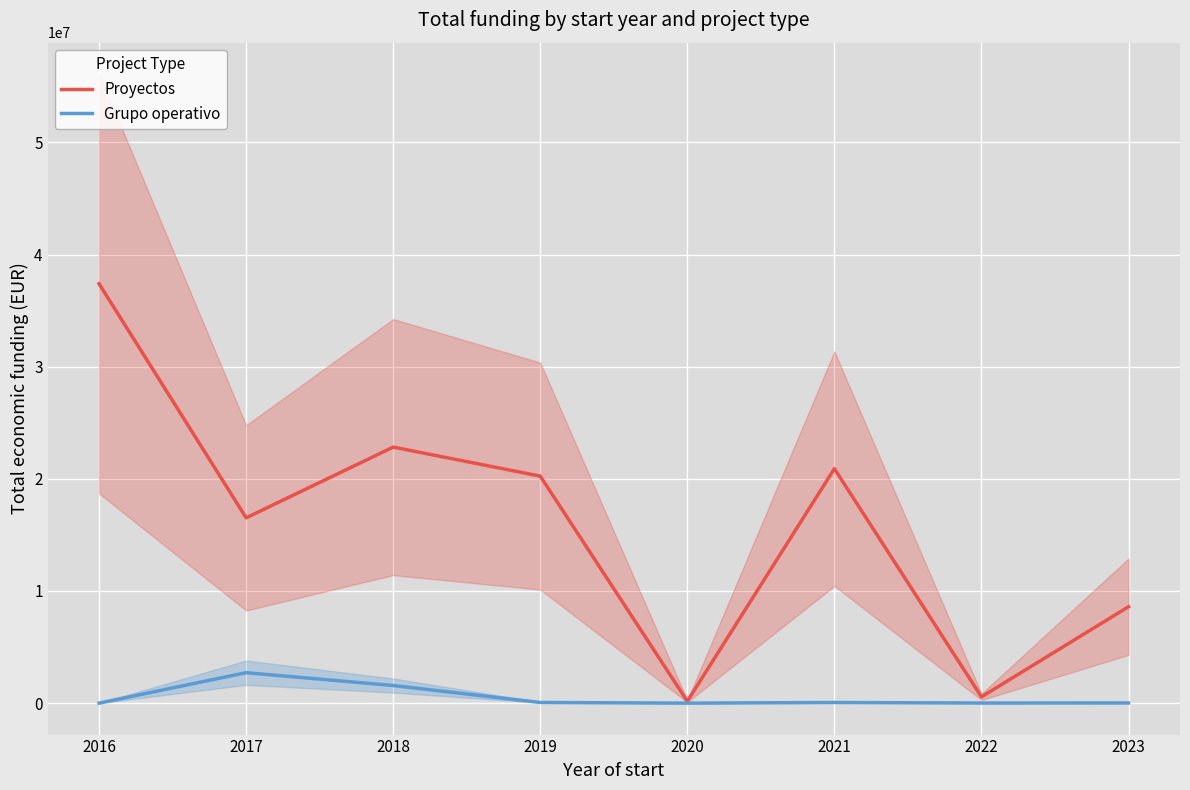

At which category does the chart reach its peak across all series?

2016